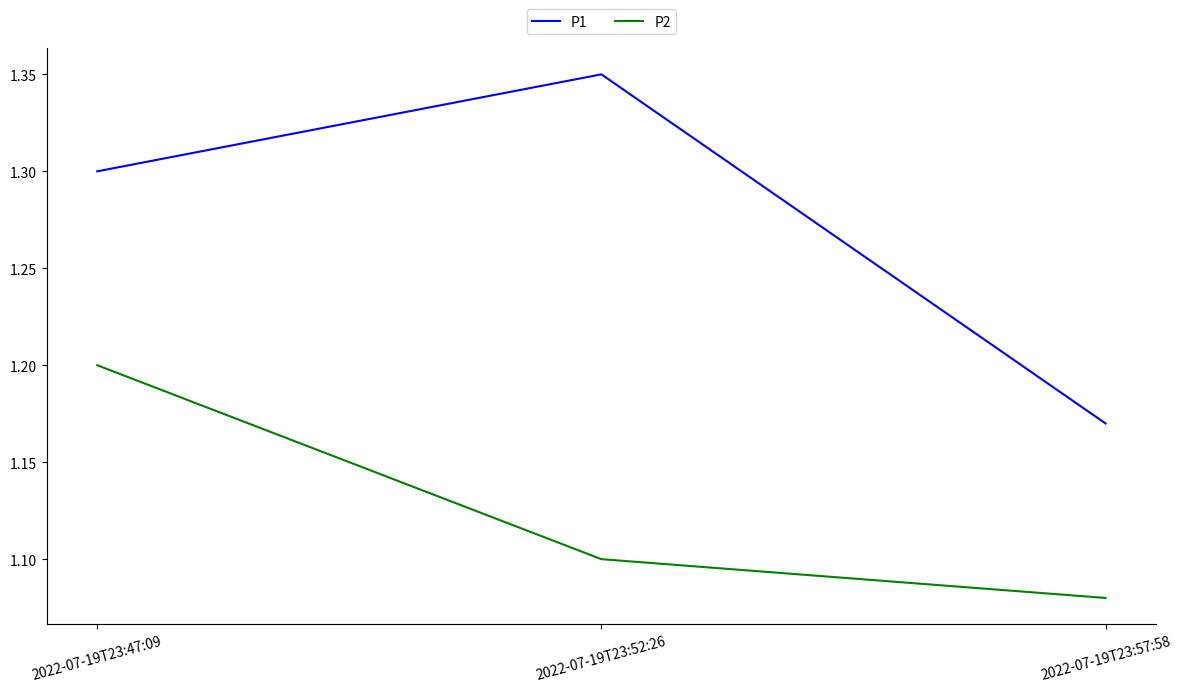

True or false: P1 has a value of 1.3 at 2022-07-19T23:47:09.

True